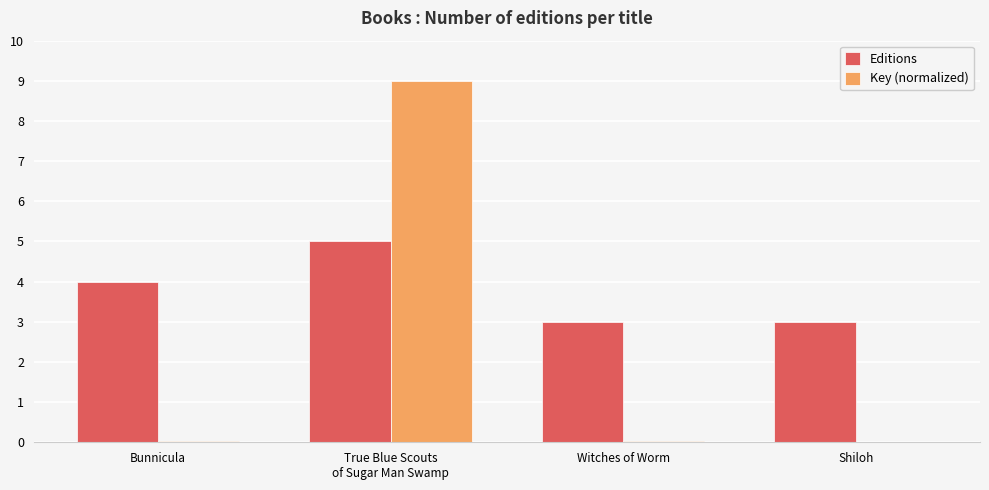

Where is Editions nearest to the value 4?

Bunnicula